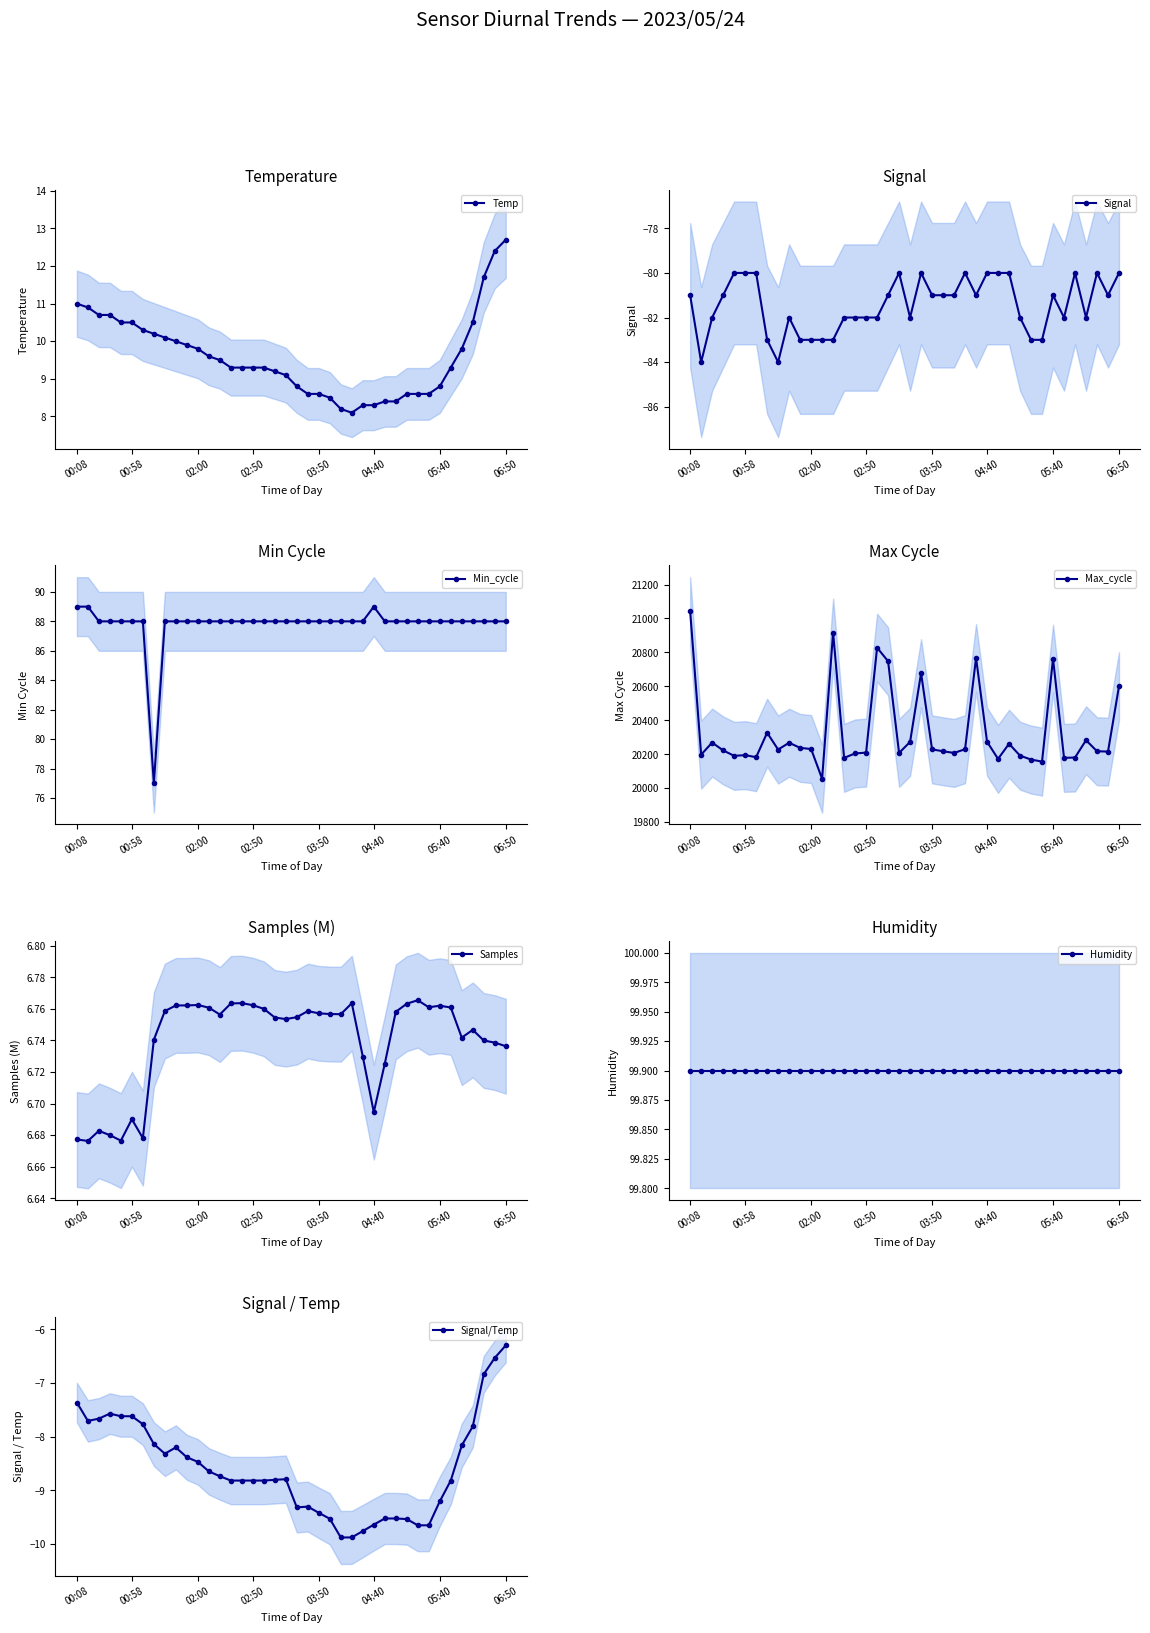

What is the minimum value for Temp?

8.1